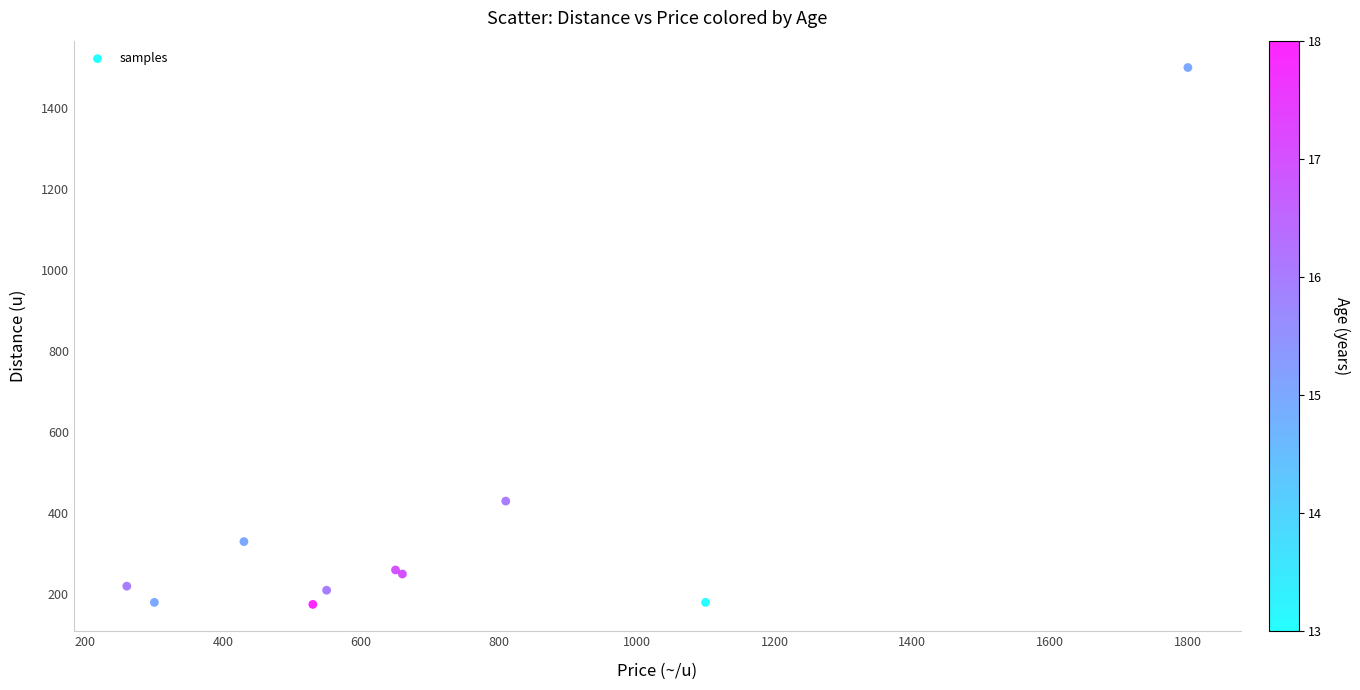

What Y value in the scatter plot is closest to 837?

430